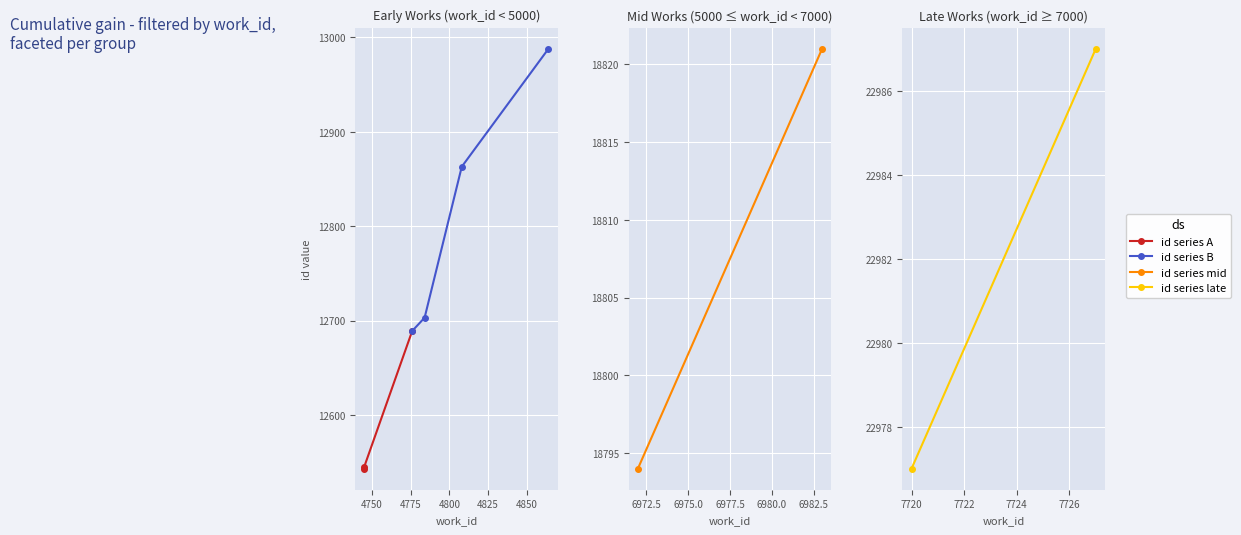

At which label does id reach its minimum?

4745